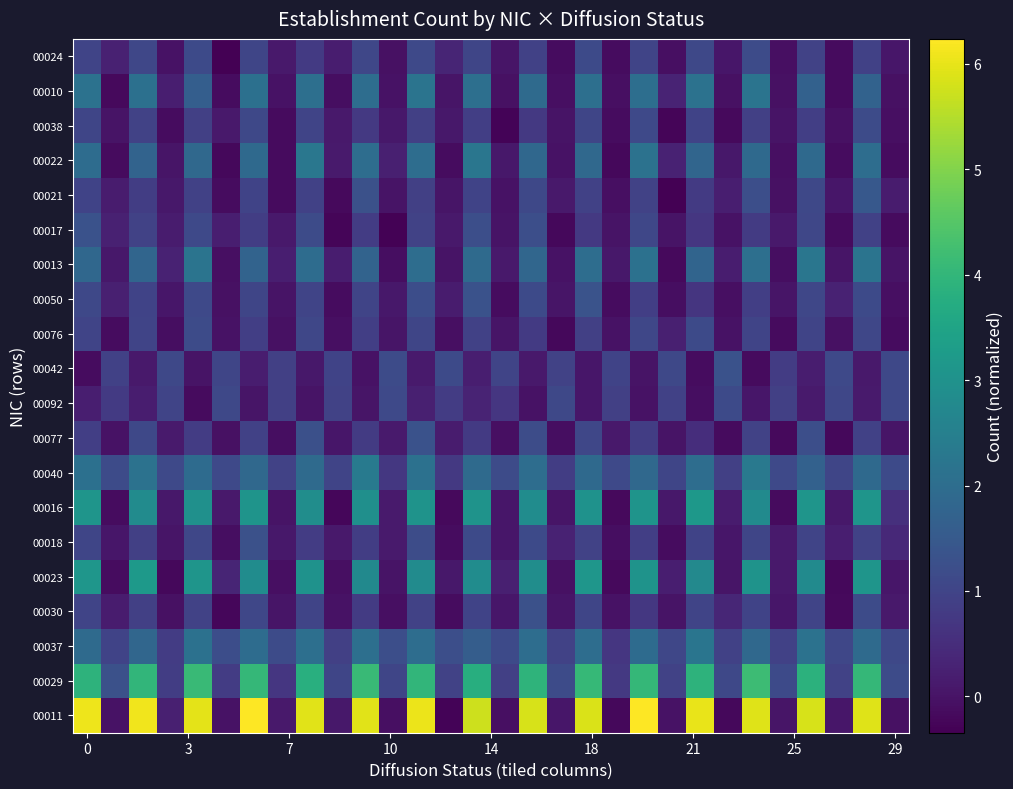

Reading left to right, transcribe all the data shown in this chart.

00011: 6.1	-0.0	6.1	0.2	6.0	-0.0	6.2	0.1	5.9	0.1	5.9	-0.1	6.0	-0.3	5.7	-0.1	5.8	0.0	5.9	-0.2	6.2	-0.0	6.0	-0.2	5.9	0.0	5.8	0.1	5.9	-0.0
00029: 3.9	1.3	4.0	0.8	4.1	0.8	4.0	0.7	3.8	1.0	4.1	1.0	4.0	1.0	3.8	0.9	3.9	1.2	4.1	0.7	4.0	0.9	3.9	1.1	4.2	1.1	3.9	1.0	4.0	1.1
00037: 1.9	1.0	1.8	0.8	2.1	1.2	2.0	1.2	2.1	0.9	2.1	1.2	2.0	1.2	1.6	1.1	2.0	1.0	2.0	0.7	2.0	1.1	2.2	0.9	1.9	0.9	2.1	1.0	1.9	1.1
00030: 1.0	0.1	0.9	-0.0	0.9	-0.2	1.0	0.0	1.0	-0.0	0.8	-0.1	0.9	-0.1	1.0	0.1	1.3	0.0	1.0	-0.0	0.7	-0.0	1.0	0.4	1.0	0.0	1.0	-0.2	1.2	0.1
00023: 3.1	-0.1	3.2	-0.2	3.1	0.3	2.9	-0.1	3.0	-0.1	2.8	0.0	2.8	0.1	2.9	0.2	2.9	-0.0	3.1	-0.2	3.0	0.2	2.8	0.0	3.0	0.1	2.8	-0.2	3.1	0.0
00018: 1.0	0.1	0.9	0.0	1.0	-0.1	1.3	0.1	0.8	0.1	0.9	0.1	1.2	-0.1	1.1	0.1	1.1	0.3	1.0	-0.1	0.9	-0.1	1.0	0.1	1.0	0.1	1.0	0.2	1.0	0.4
00016: 3.1	-0.1	2.8	0.1	3.0	0.1	3.1	-0.0	2.9	-0.2	2.9	0.1	3.0	-0.2	3.0	0.1	2.9	0.0	3.0	-0.2	3.1	0.1	3.2	0.2	2.8	-0.1	3.1	0.1	3.1	0.6
00040: 2.1	1.2	2.1	1.1	2.0	1.1	1.9	1.0	1.9	1.0	2.3	0.7	2.1	0.8	1.9	1.2	2.0	0.8	1.9	1.1	1.9	1.0	2.0	0.9	2.3	1.1	1.7	1.0	1.9	1.1
00077: 0.9	-0.0	1.1	0.1	0.8	-0.1	0.9	-0.1	1.3	0.1	0.8	0.1	1.3	0.2	0.8	-0.1	1.2	-0.1	1.1	0.1	0.9	-0.0	0.5	-0.2	1.0	-0.2	1.2	-0.2	0.9	0.0
00092: 0.2	0.8	0.2	1.0	-0.1	1.1	0.0	0.9	0.0	0.9	0.0	1.1	0.2	0.8	0.3	0.7	-0.0	1.1	0.0	0.9	-0.0	0.9	-0.1	1.1	0.1	0.9	0.1	1.0	0.1	1.1
00042: -0.1	0.9	0.1	1.1	-0.0	1.0	0.2	0.9	0.1	1.0	-0.0	1.2	0.1	1.1	0.2	1.0	0.1	1.0	0.0	1.0	0.0	1.1	-0.1	1.3	-0.2	0.8	0.2	1.1	0.1	1.1
00076: 1.0	-0.1	1.0	-0.1	1.1	-0.0	0.9	-0.0	1.1	-0.1	0.9	0.0	1.0	-0.1	0.9	0.0	0.8	-0.2	0.9	-0.0	1.0	0.2	1.1	-0.0	1.0	-0.2	1.0	-0.0	1.0	-0.1
00050: 1.1	0.2	1.0	0.1	1.1	-0.1	1.0	0.0	1.0	-0.1	1.0	0.1	1.2	0.1	1.3	-0.1	1.1	0.0	1.3	-0.1	0.9	-0.1	0.7	-0.1	0.9	0.0	1.1	0.3	1.1	-0.1
00013: 1.9	0.1	1.8	0.3	2.2	-0.1	1.7	0.2	2.0	0.2	1.8	-0.1	2.0	0.0	1.9	0.1	1.8	-0.0	2.0	0.1	2.1	-0.2	1.8	0.2	2.0	-0.1	2.2	0.0	2.2	0.0
00017: 1.3	0.3	1.0	0.1	1.1	0.2	0.9	0.1	1.2	-0.3	0.8	-0.3	1.0	0.1	1.2	0.0	1.2	-0.2	0.7	-0.0	1.1	-0.0	0.7	-0.0	0.8	0.1	1.1	-0.1	0.9	-0.2
00021: 1.0	0.1	0.9	0.1	0.9	-0.1	1.0	-0.2	0.9	-0.2	1.3	0.0	0.9	0.0	1.0	-0.0	1.1	0.1	0.9	-0.1	1.0	-0.3	0.8	0.2	1.2	-0.0	1.1	0.0	1.5	0.2
00022: 2.0	-0.1	1.8	0.0	1.9	-0.2	1.9	-0.2	2.3	0.1	2.0	0.2	2.0	-0.1	2.2	0.1	1.8	-0.0	1.9	-0.2	2.1	0.3	1.8	0.1	1.9	-0.1	1.9	-0.1	2.0	-0.1
00038: 1.0	-0.0	1.0	-0.1	0.9	0.1	1.1	-0.1	1.0	0.1	0.7	0.1	0.9	0.1	0.9	-0.3	0.8	0.0	1.0	-0.1	1.1	-0.2	1.0	-0.2	0.9	0.0	0.9	-0.1	1.2	-0.1
00010: 2.1	-0.2	2.1	0.2	1.6	-0.1	2.1	-0.0	2.1	-0.1	2.0	-0.0	2.2	0.0	2.1	-0.1	1.9	-0.1	2.1	-0.1	2.0	0.3	2.1	-0.0	2.2	-0.1	1.7	-0.2	1.7	-0.1
00024: 1.0	0.3	1.0	-0.0	1.1	-0.3	1.0	0.1	0.8	0.2	1.1	-0.1	1.1	0.3	1.0	0.0	0.9	-0.1	1.1	-0.1	1.0	-0.1	1.1	0.1	1.2	-0.1	1.0	-0.1	0.9	0.1